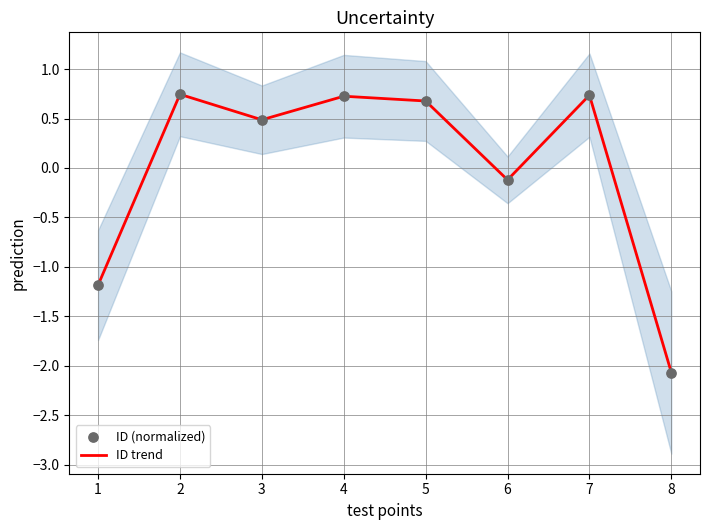

The ID trend series shows 0.3 at 4. True or false?

False